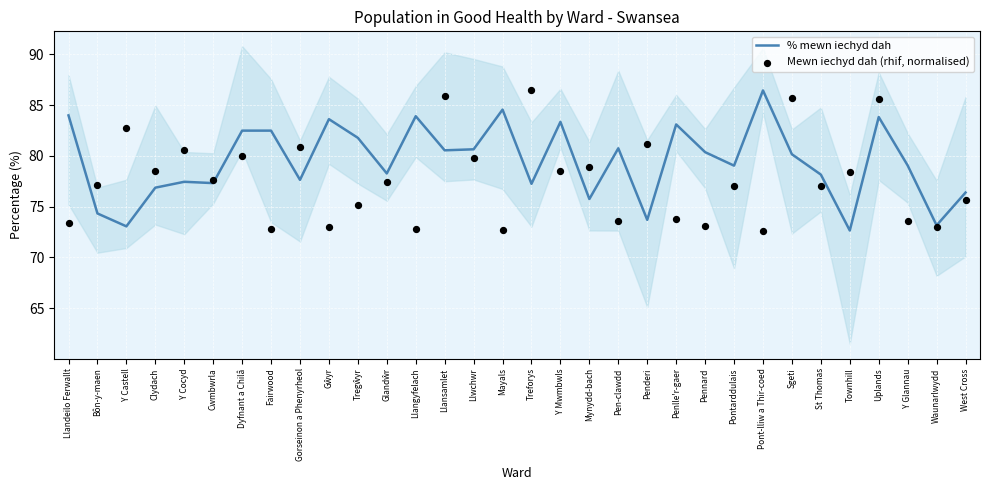

At which category is the sum across all series the highest?

Uplands